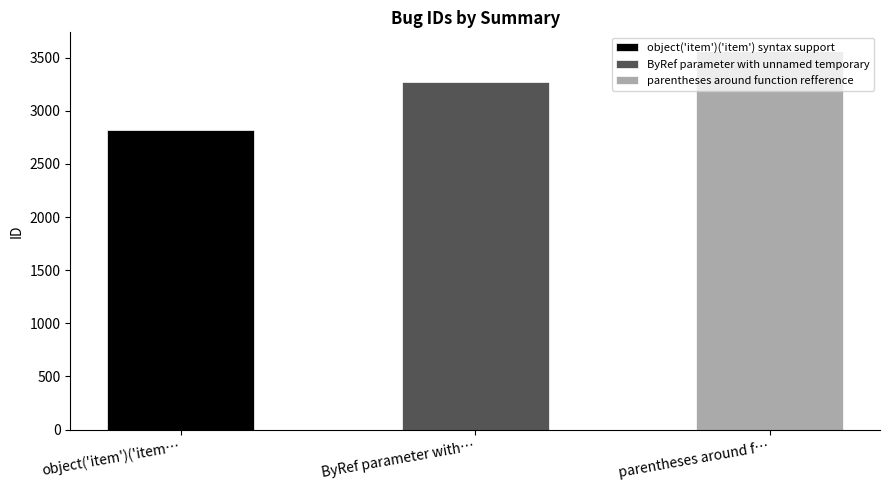

What position from the right is ByRef parameter with unnamed temporary?

2